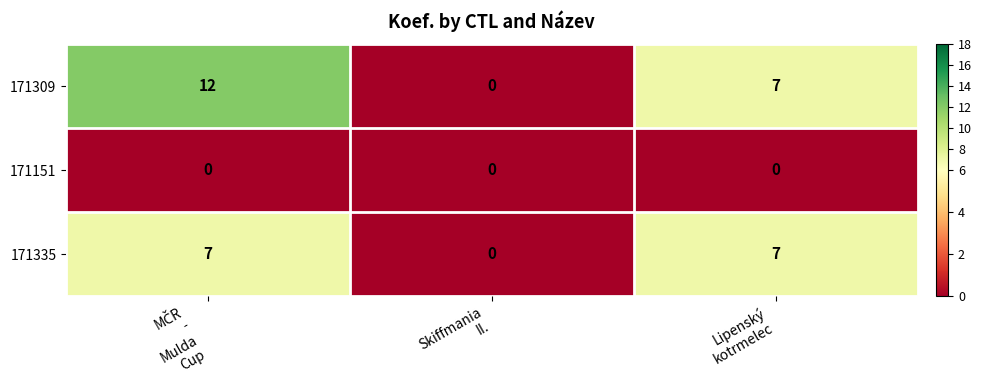

What is the greatest value displayed?

12